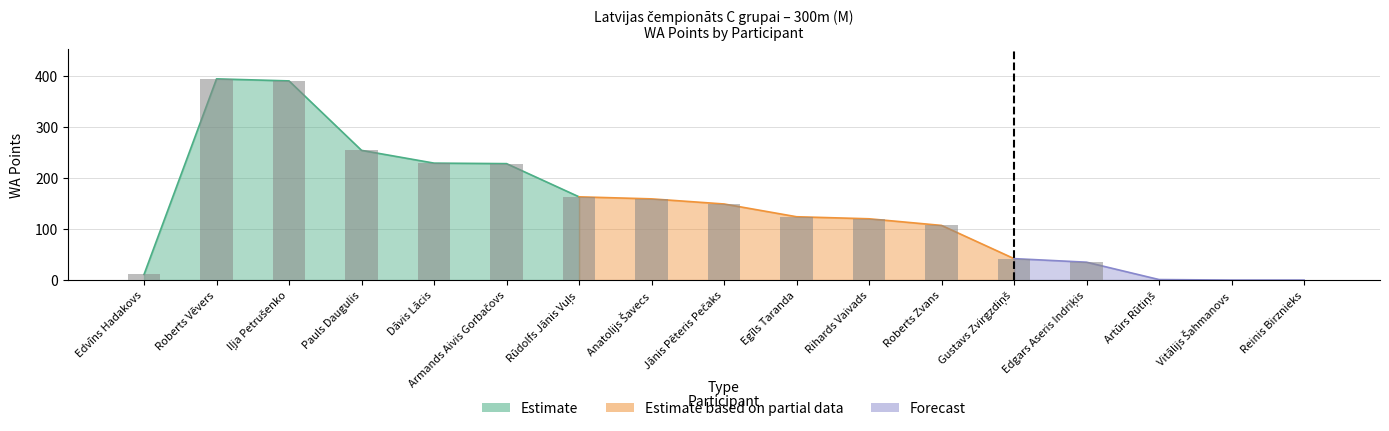

What position from the right is Rihards Vaivads?

7